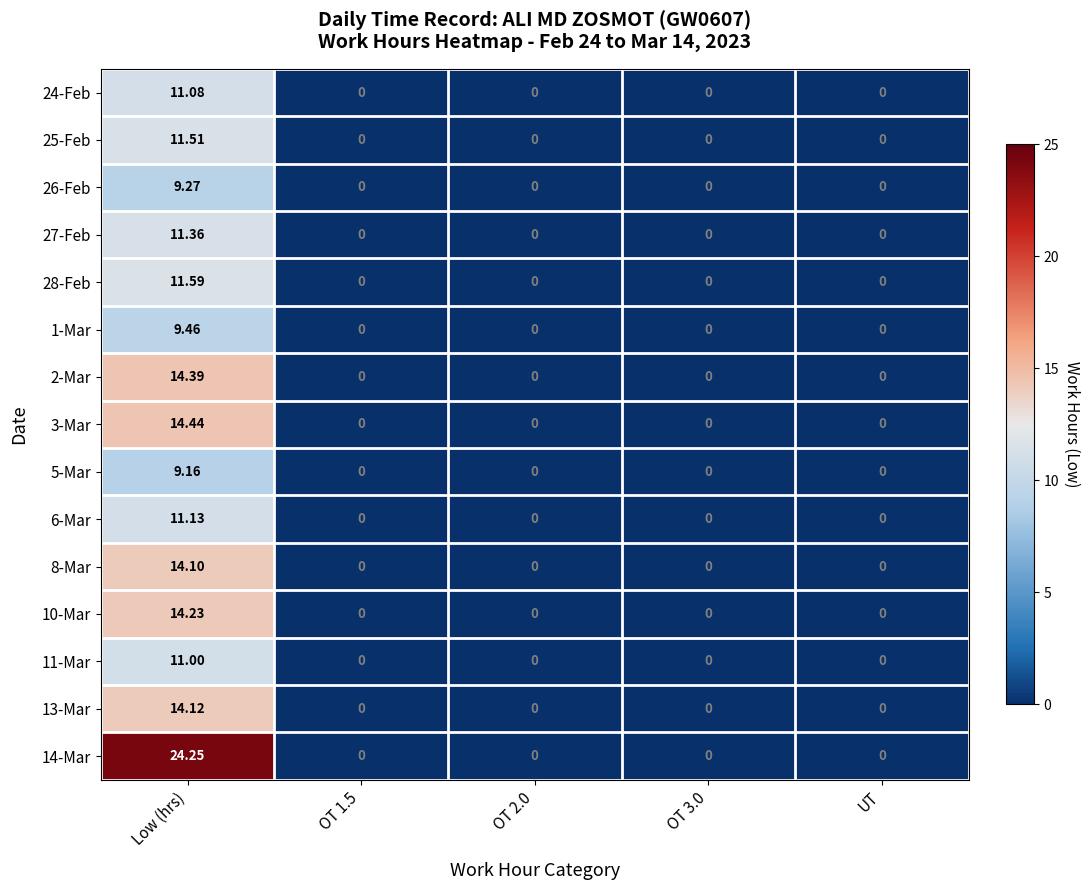

How many distinct data groups are displayed?

15